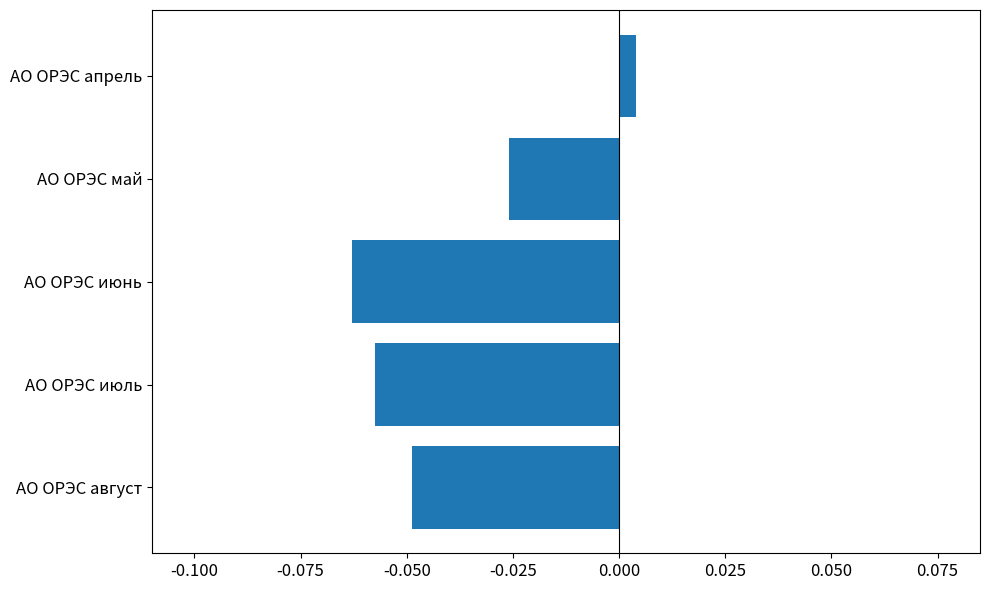

At which category does the chart reach its minimum across all series?

АО ОРЭС июнь